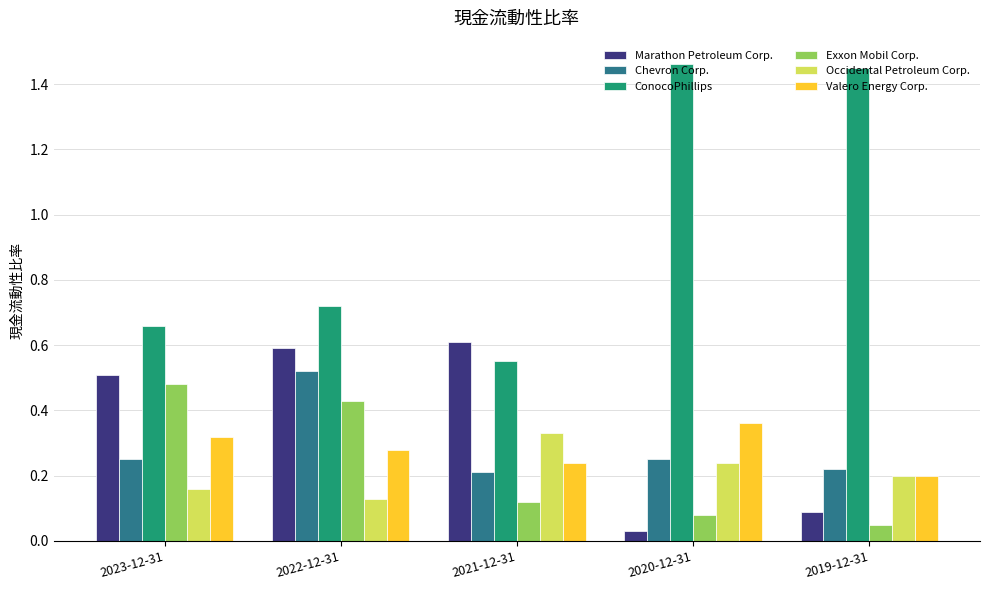

What are all the series names shown in the legend?

Marathon Petroleum Corp., Chevron Corp., ConocoPhillips, Exxon Mobil Corp., Occidental Petroleum Corp., Valero Energy Corp.